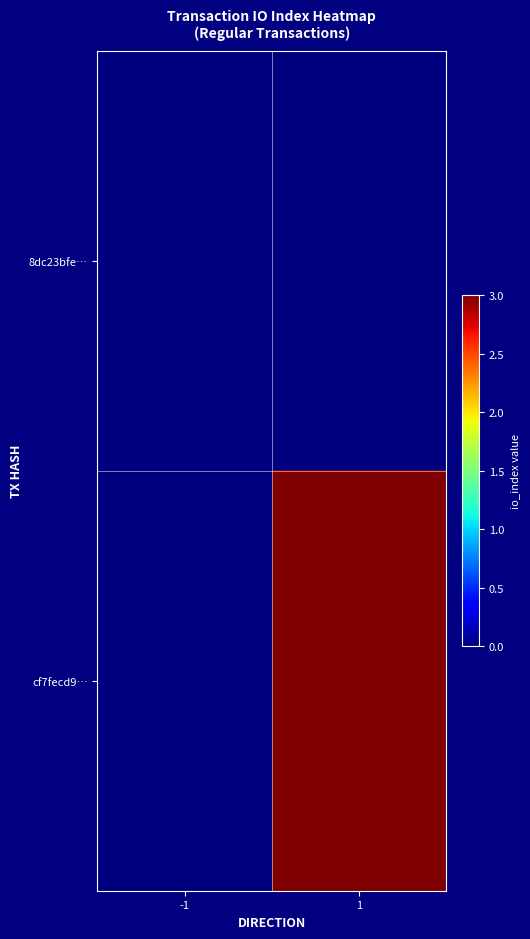

List the labels in order of 8dc23bfe… value, largest first.

-1, 1